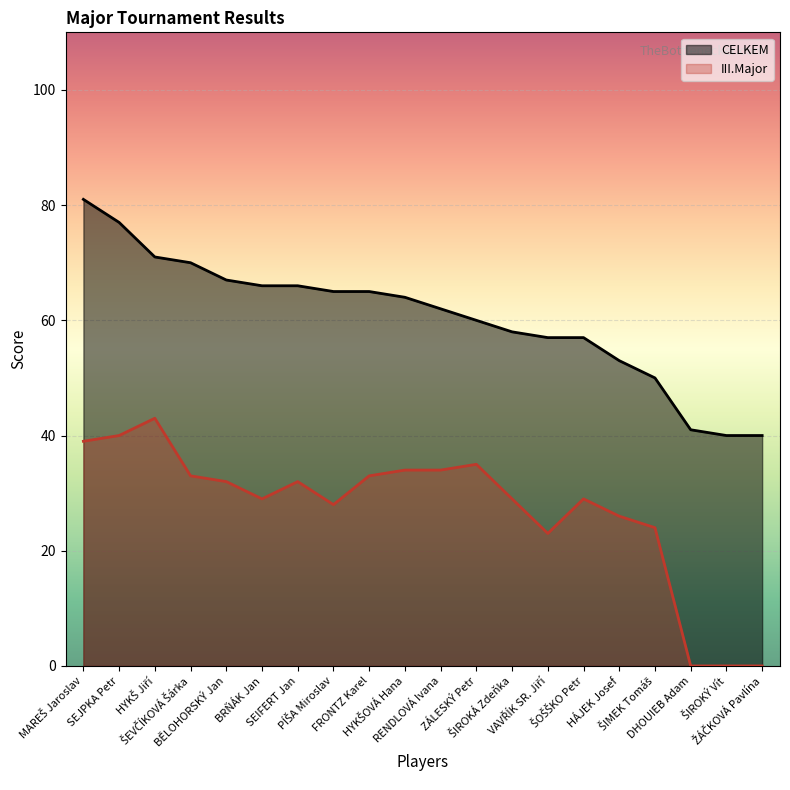

True or false: III.Major and CELKEM cross at least once.

False